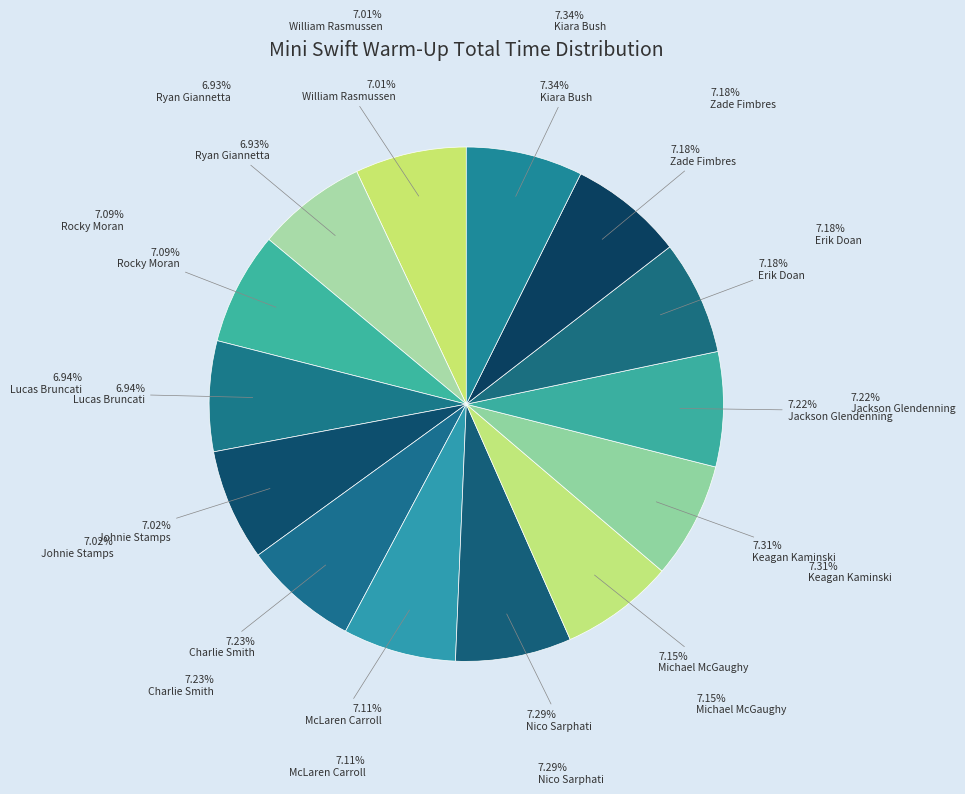

What percentage is NOT represented by Rocky Moran?

92.9%